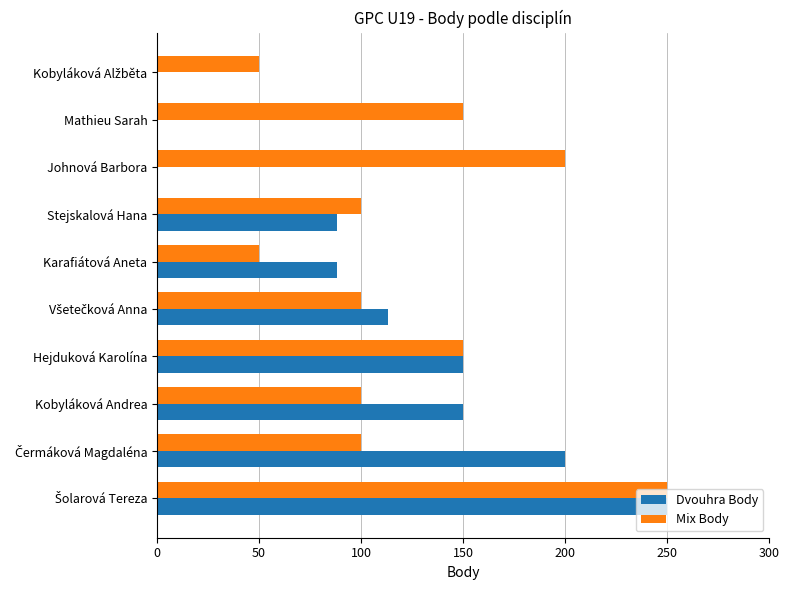

Which series has the largest total across all categories?

Mix Body